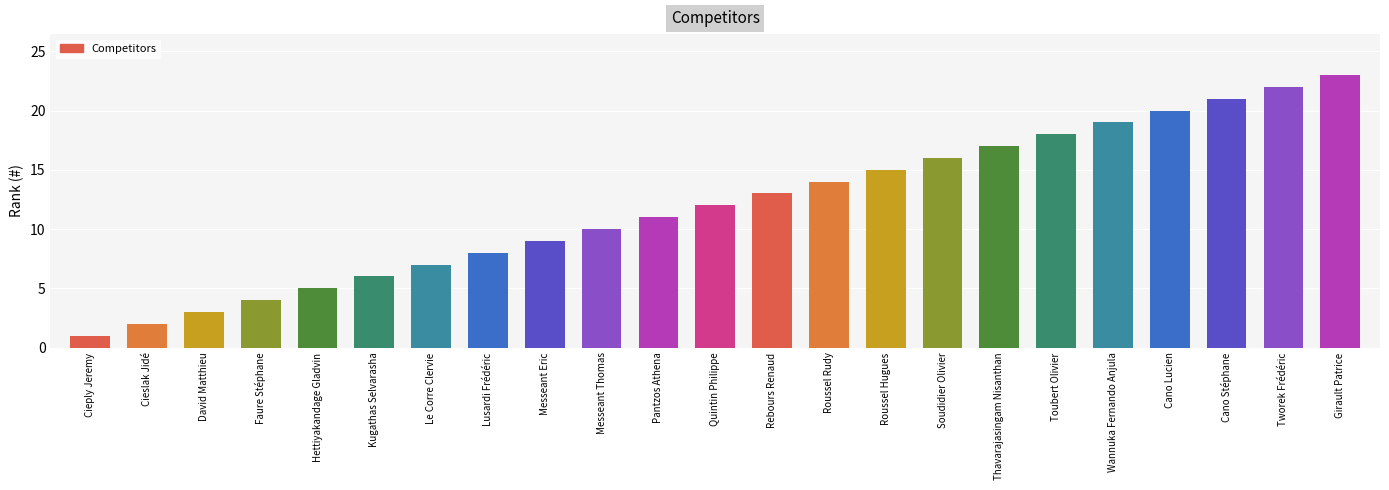

Approximately how many times larger is the value at David Matthieu compared to Soudidier Olivier?

0.2